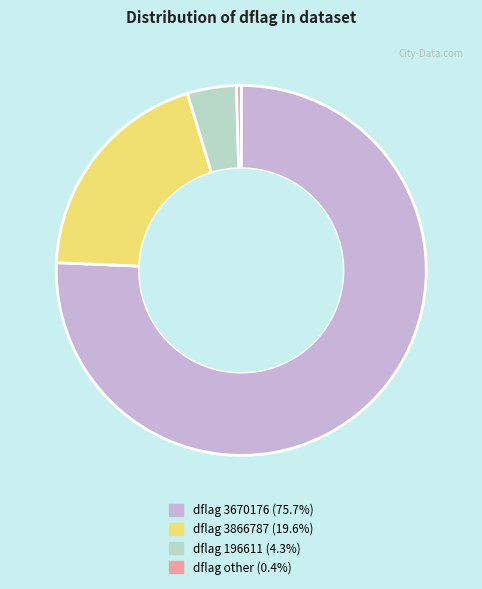

Is there any slice that represents more than half of the pie?

Yes